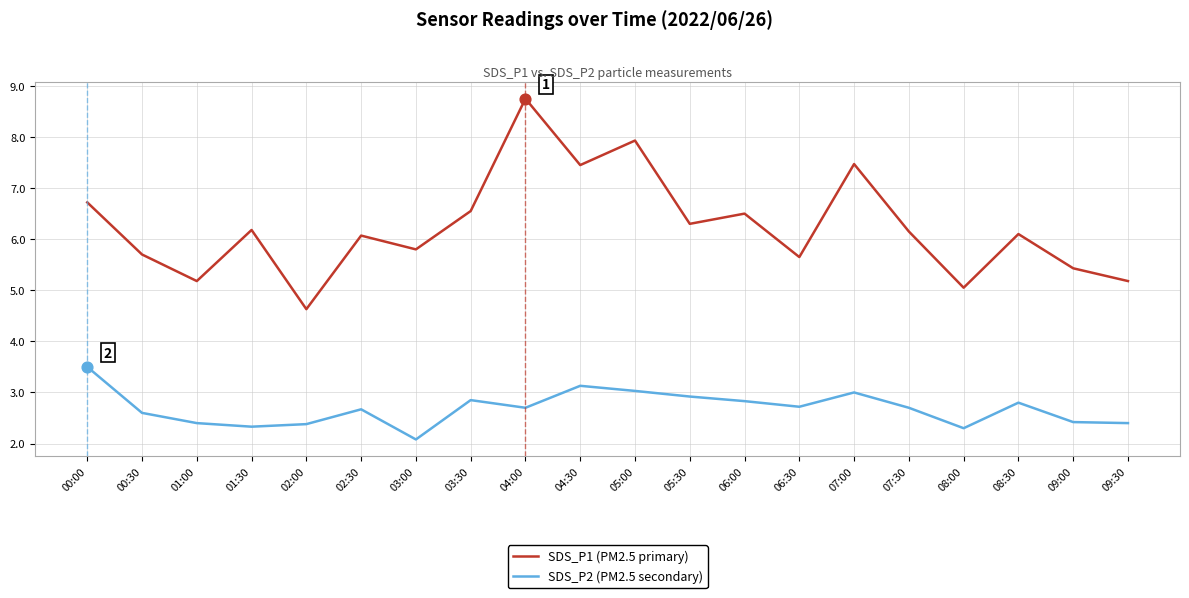

Is the value of SDS_P1 (PM2.5 primary) at 09:30 greater than the value of SDS_P2 (PM2.5 secondary) at 06:30?

Yes